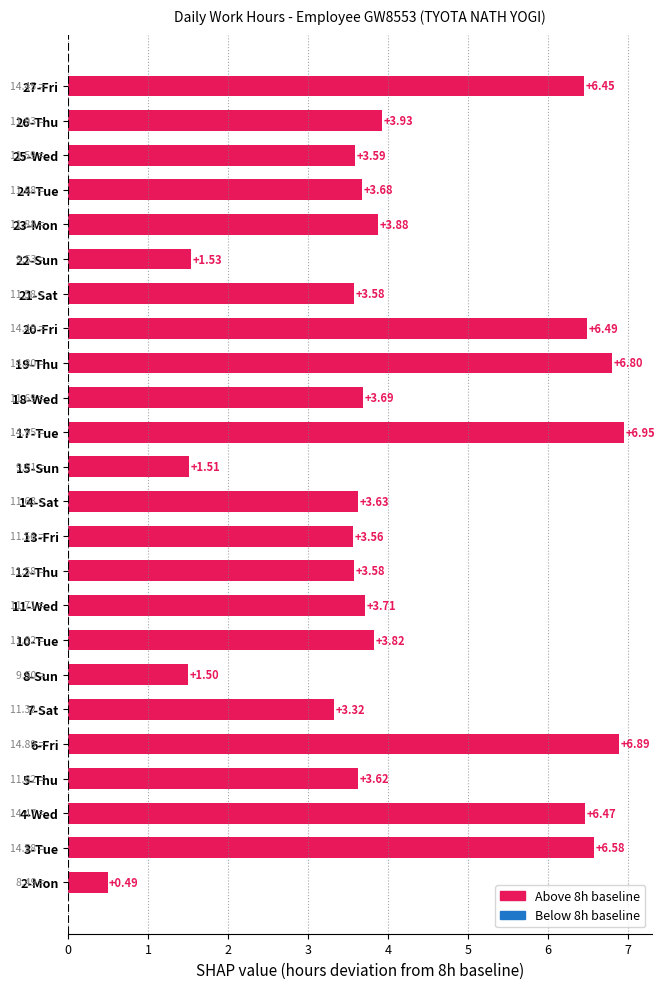

What is the change in value from 2-Mon to 25-Wed?

+3.1